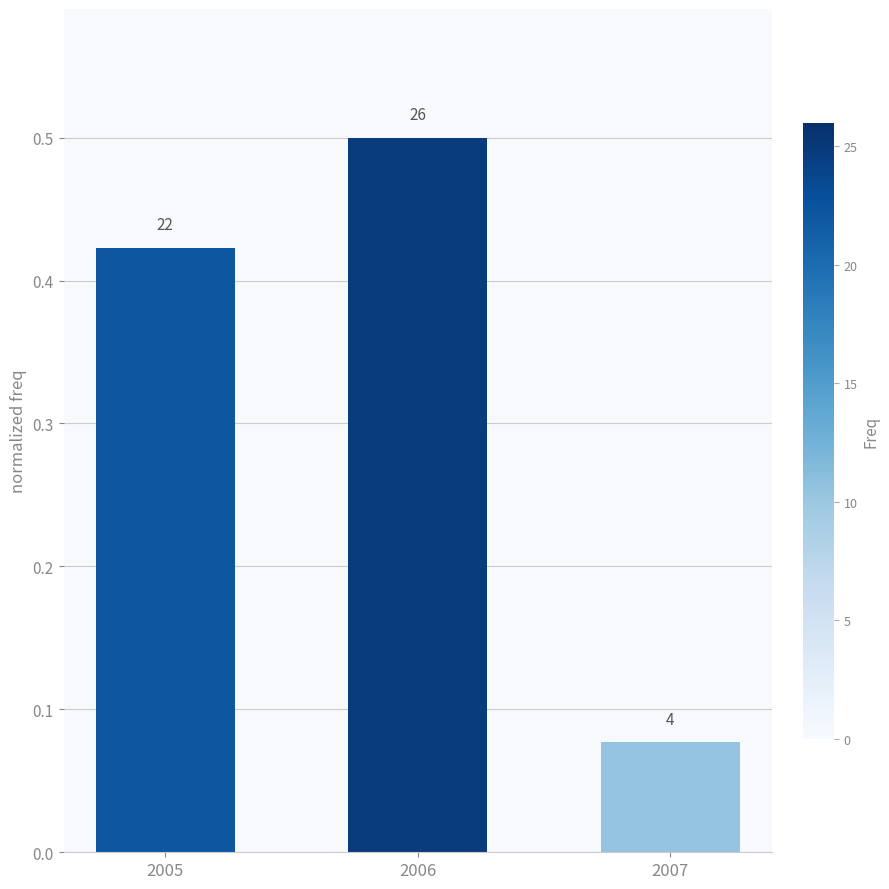

What is the value of the 1st bar from the left?

0.4